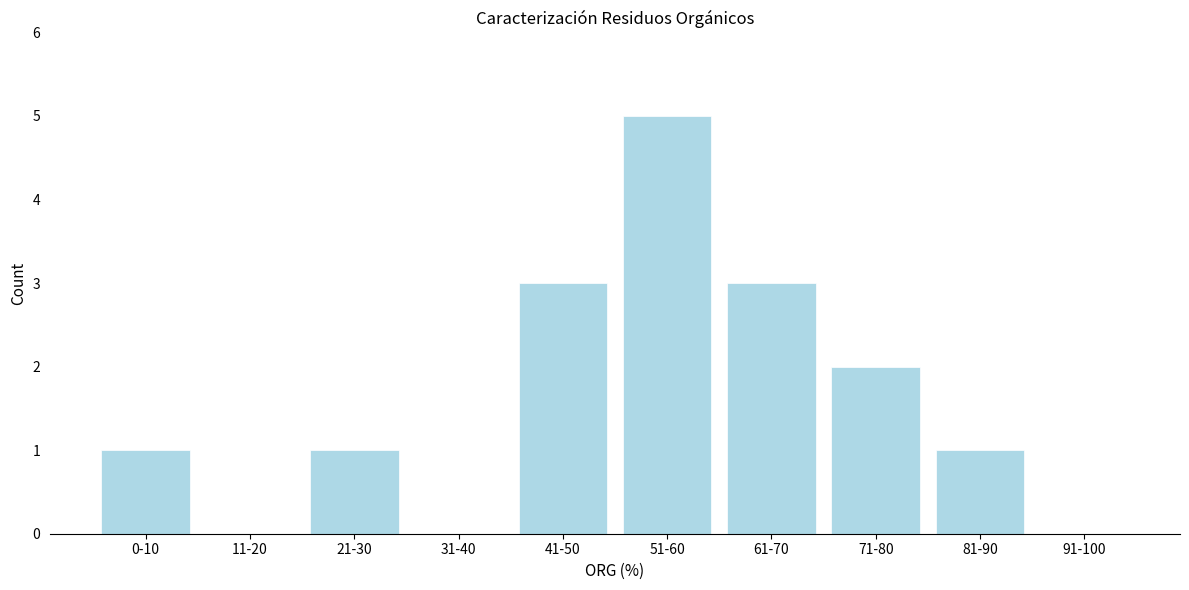

Reading right to left, what are all the values shown in this chart?

91-100=0	81-90=1	71-80=2	61-70=3	51-60=5	41-50=3	31-40=0	21-30=1	11-20=0	0-10=1